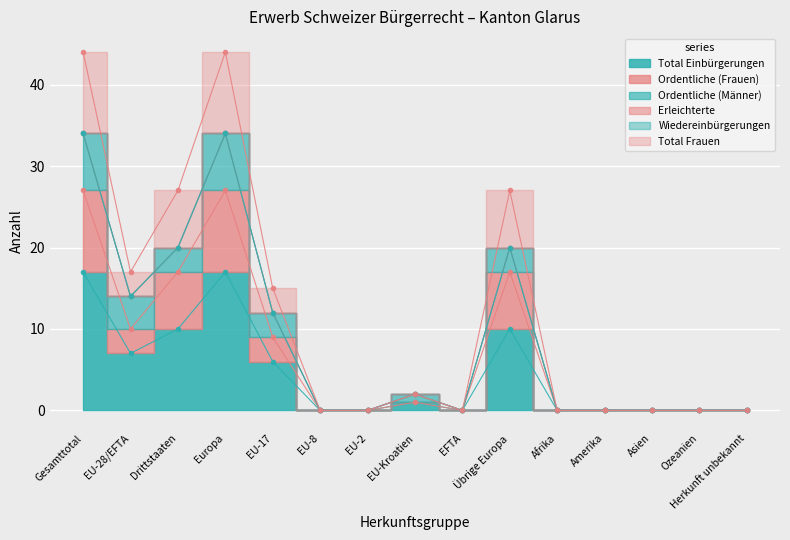

At which label does Total Einbürgerungen reach its minimum?

EU-8